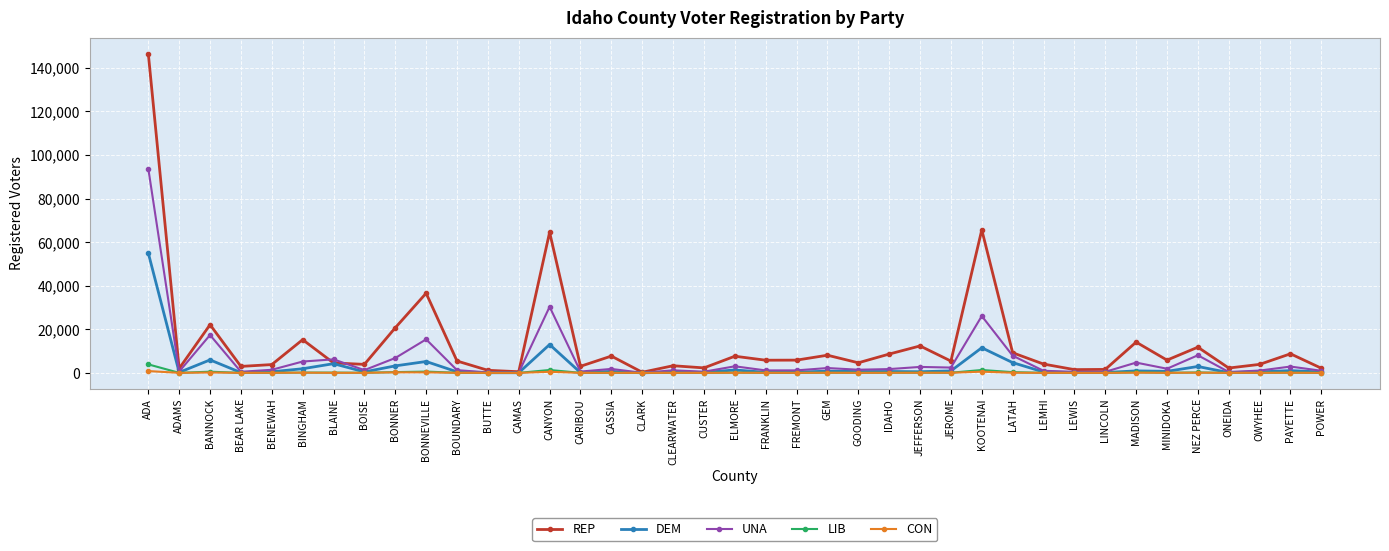

What is the total value across all series at LEMHI?

5481